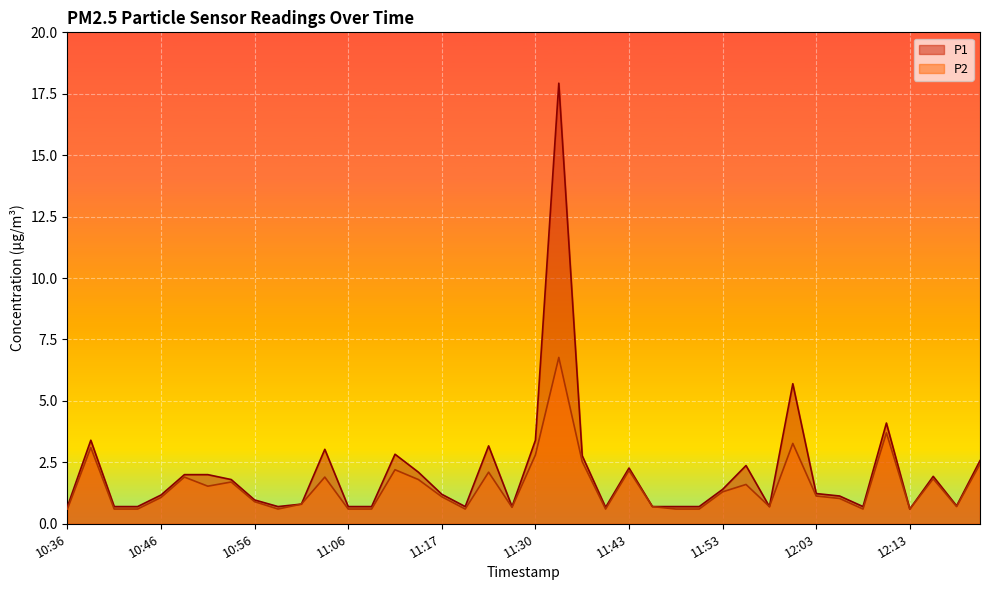

Reading right to left, extract all data points from this chart.

P1: 12:21=2.6	12:18=0.7	12:16=1.9	12:13=0.6	12:11=4.1	12:08=0.7	12:06=1.1	12:03=1.2	12:01=5.7	11:58=0.7	11:56=2.4	11:53=1.4	11:50=0.7	11:48=0.7	11:45=0.7	11:43=2.3	11:40=0.7	11:38=2.8	11:33=17.9	11:30=3.4	11:28=0.7	11:25=3.2	11:22=0.7	11:17=1.2	11:14=2.1	11:11=2.8	11:09=0.7	11:06=0.7	11:04=3.0	11:01=0.8	10:59=0.7	10:56=1.0	10:54=1.8	10:51=2.0	10:49=2.0	10:46=1.2	10:44=0.7	10:41=0.7	10:39=3.4	10:36=0.7
P2: 12:21=2.4	12:18=0.7	12:16=1.8	12:13=0.6	12:11=3.7	12:08=0.6	12:06=1.0	12:03=1.1	12:01=3.3	11:58=0.7	11:56=1.6	11:53=1.3	11:50=0.6	11:48=0.6	11:45=0.7	11:43=2.2	11:40=0.6	11:38=2.5	11:33=6.8	11:30=2.8	11:28=0.7	11:25=2.1	11:22=0.6	11:17=1.1	11:14=1.8	11:11=2.2	11:09=0.6	11:06=0.6	11:04=1.9	11:01=0.8	10:59=0.6	10:56=0.9	10:54=1.7	10:51=1.5	10:49=1.9	10:46=1.1	10:44=0.6	10:41=0.6	10:39=3.1	10:36=0.6